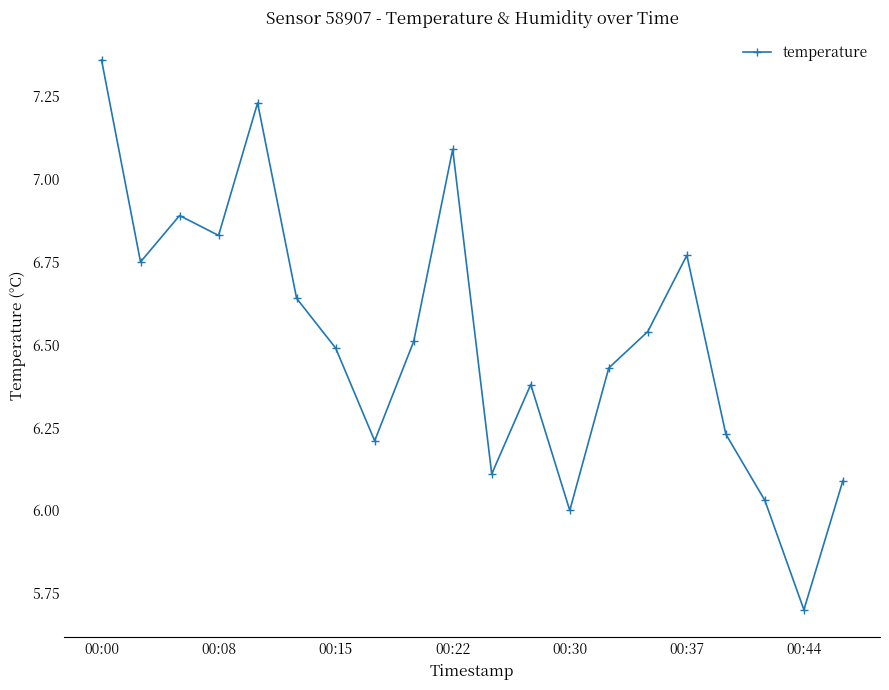

How many interior local valleys (lower than both neighbors) does the data have?

6